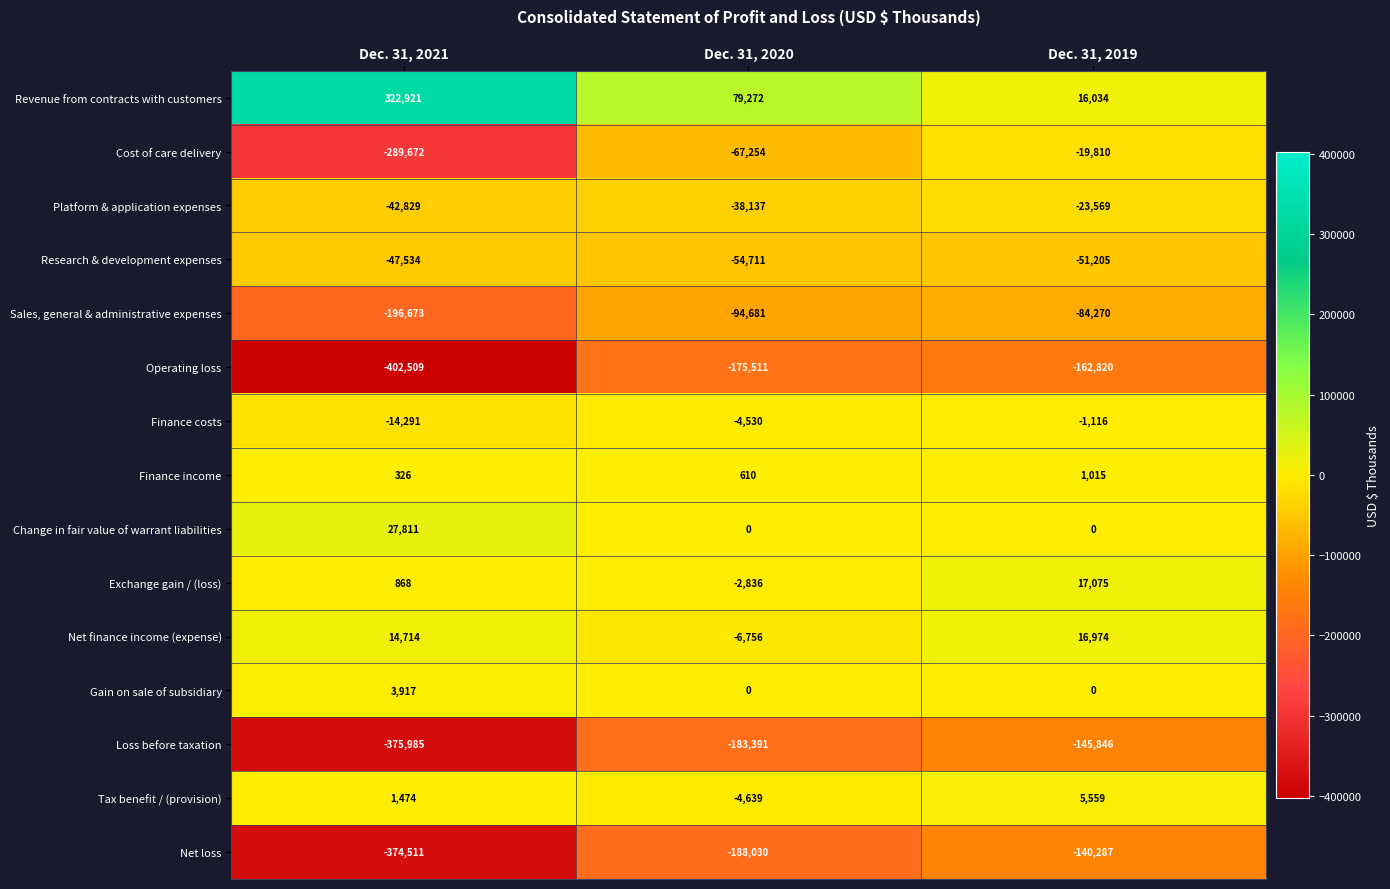

What is the difference between the Exchange gain / (loss) values at Dec. 31, 2020 and Dec. 31, 2021?

3704